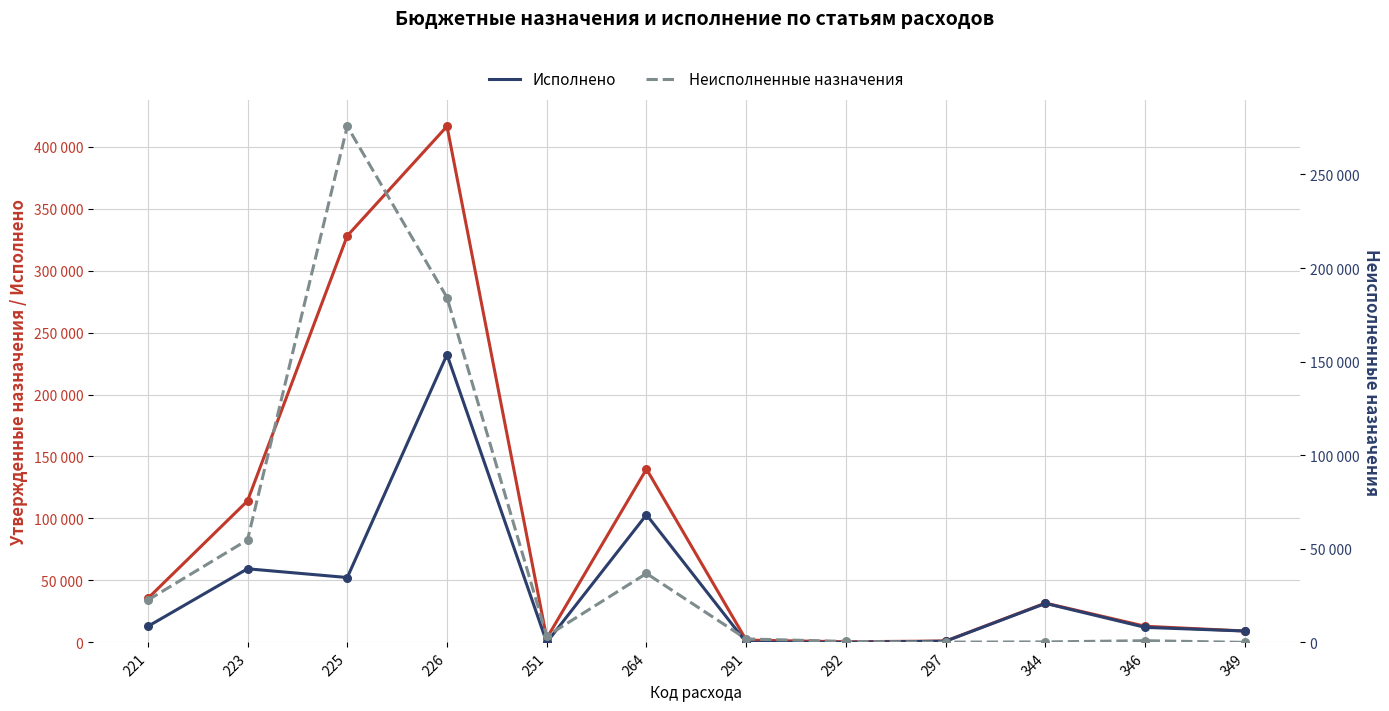

Which series reaches the maximum Y coordinate?

Утвержденные назначения